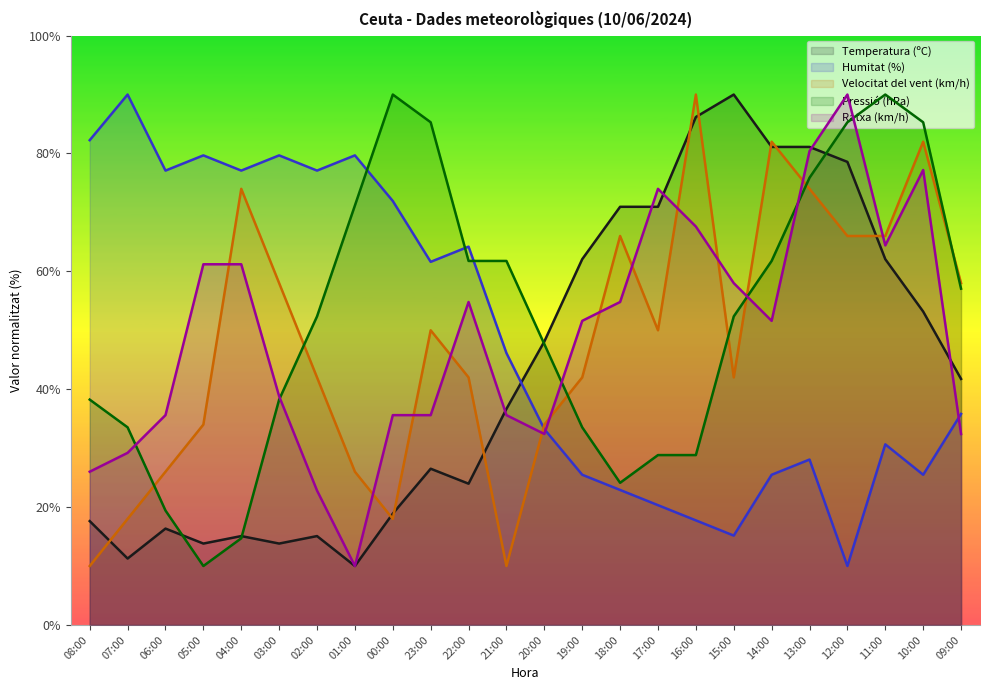

What is the label of the 5th point from the right?

13:00